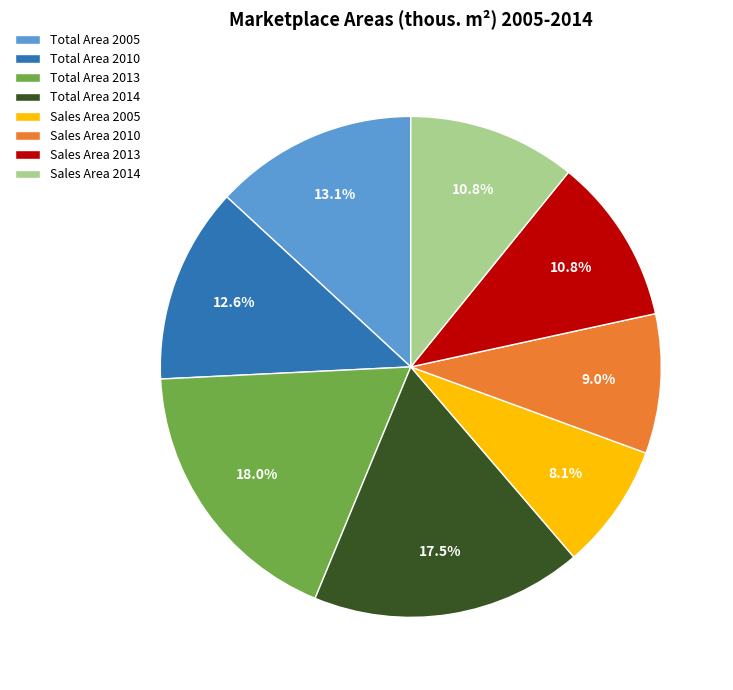

To the nearest percent, what portion does Sales Area 2005 represent?

8%